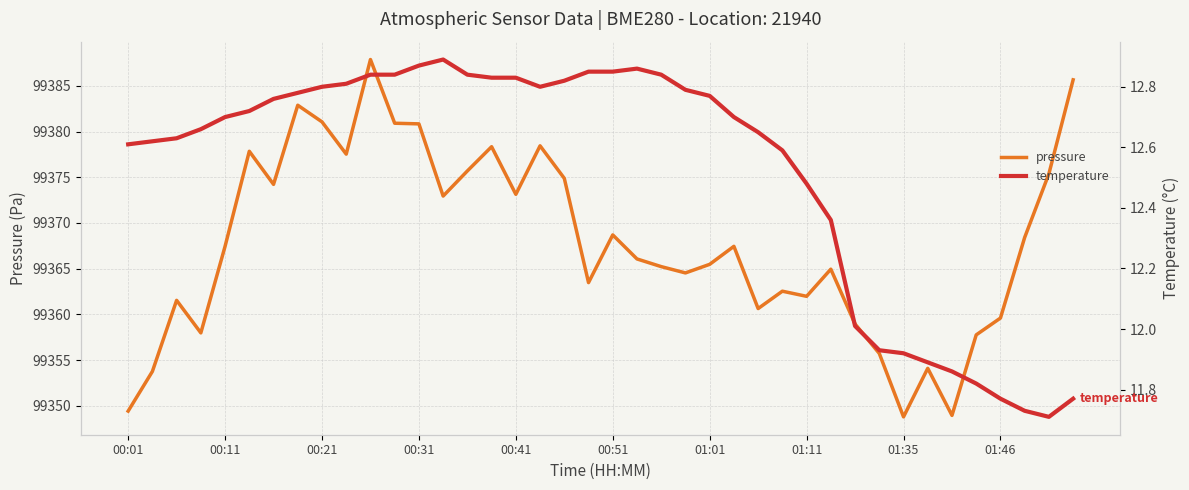

True or false: temperature and pressure cross at least once.

False